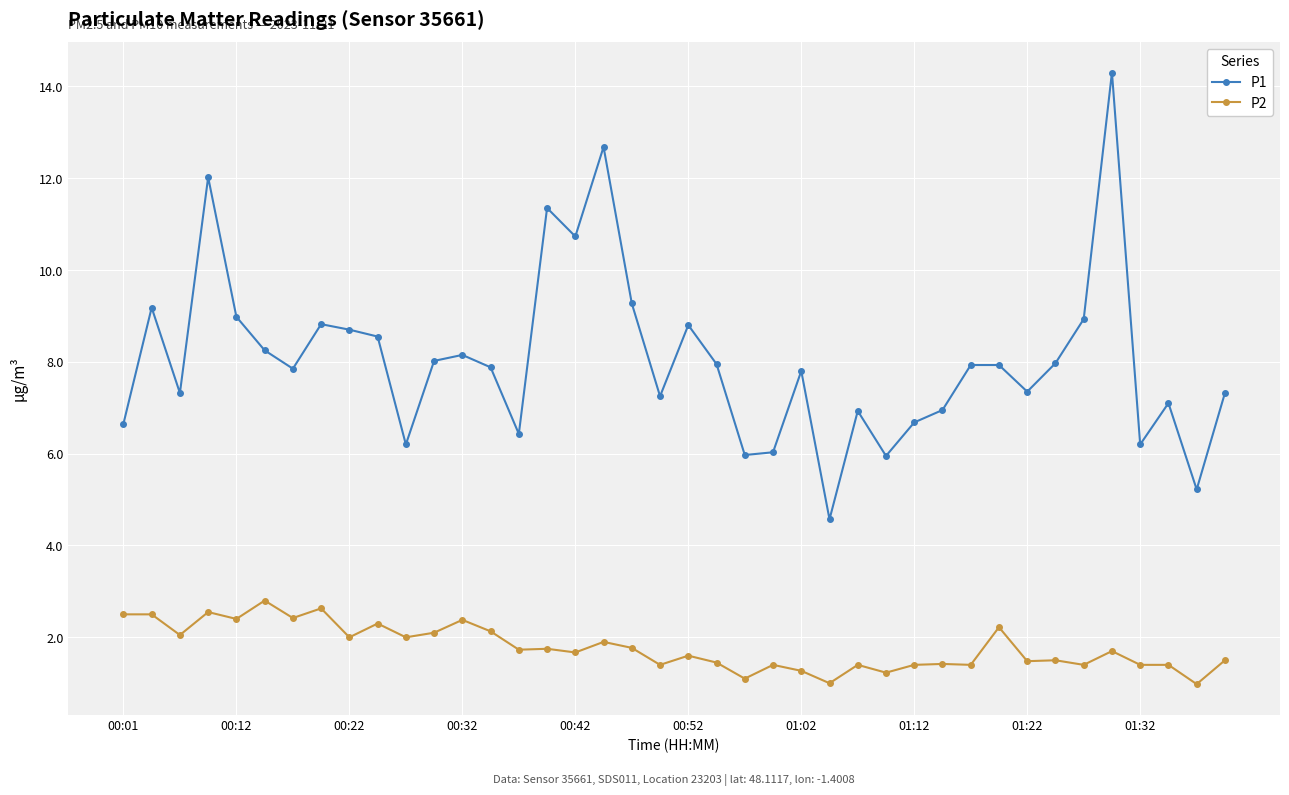

Which series has the largest range (max minus min)?

P1